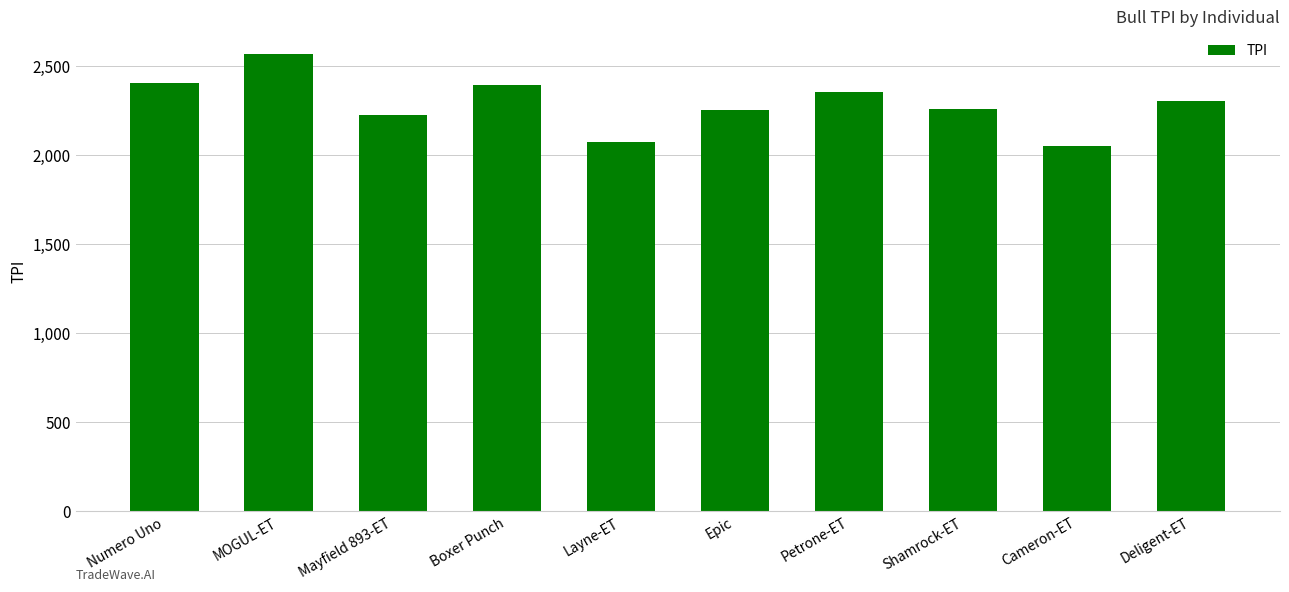

Between Petrone-ET and MOGUL-ET, which is larger?

MOGUL-ET